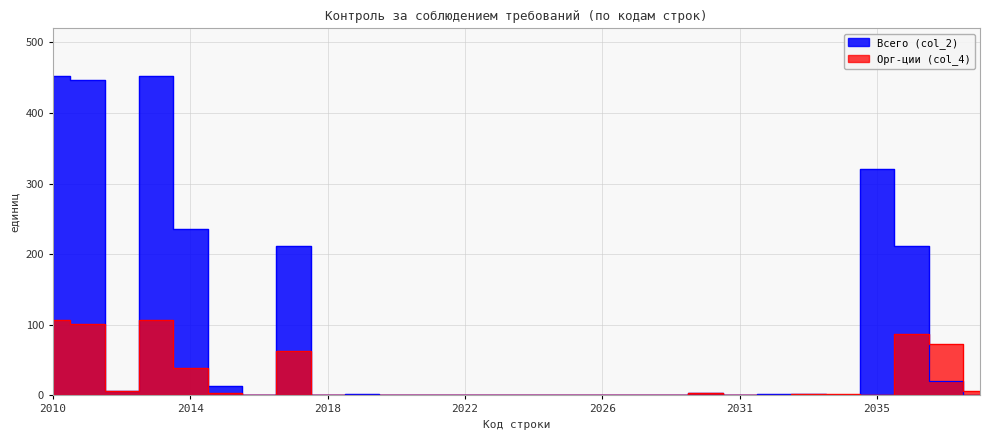

What is the value of the Орг-ции (col_4) point at the 10th from the left?

1